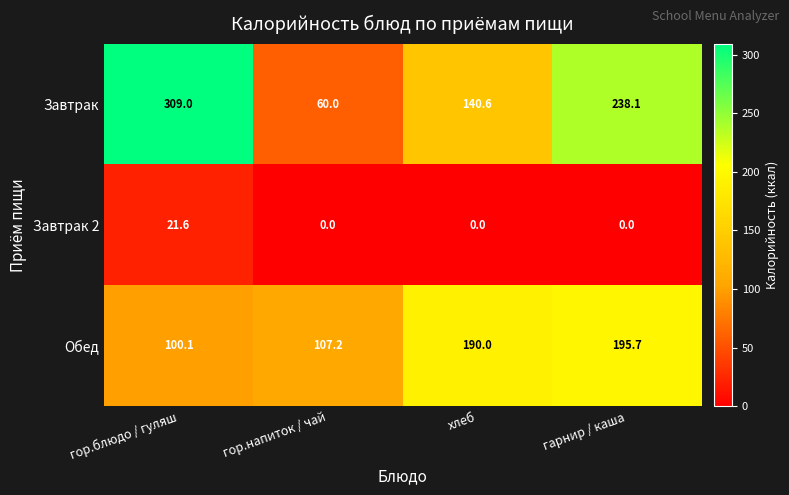

The Обед series shows 166.9 at гор.напиток / чай. True or false?

False